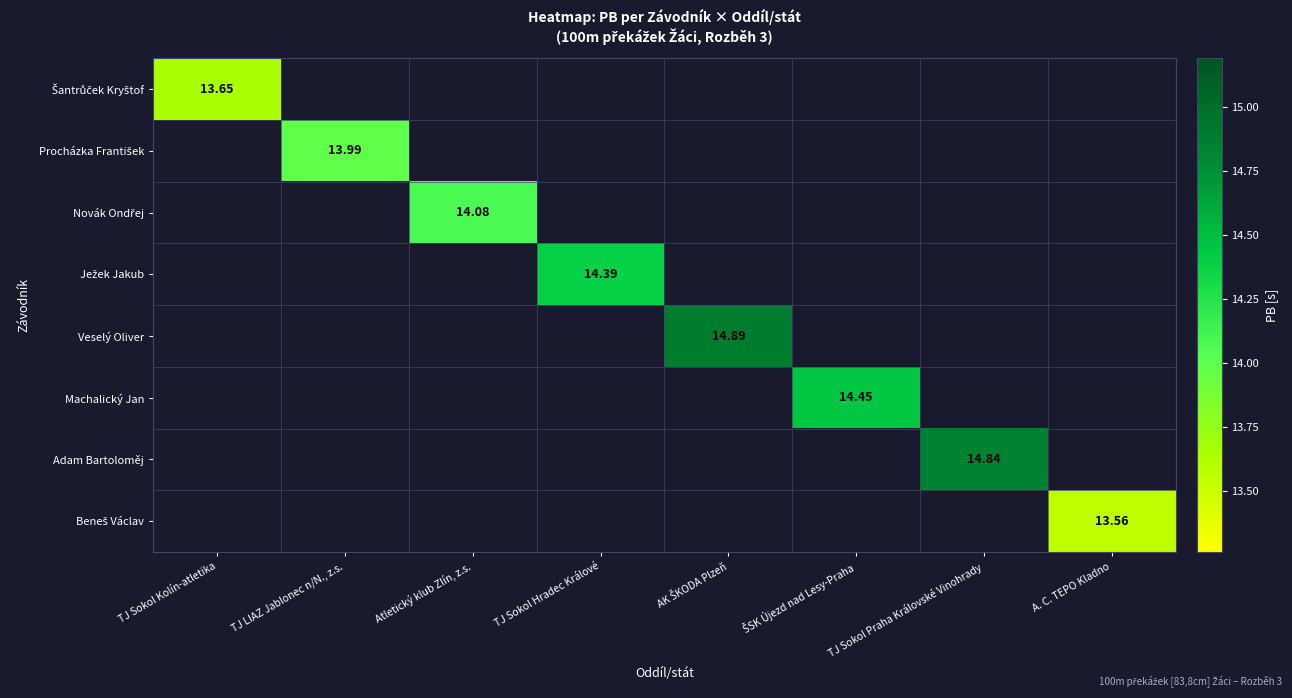

At how many categories does at least one series exceed 14?

5